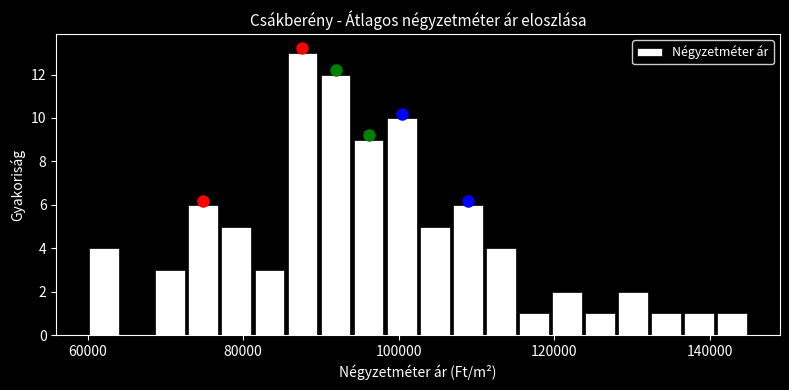

Read against the x-axis, roughly where is the centre of the tallest bar?

88000